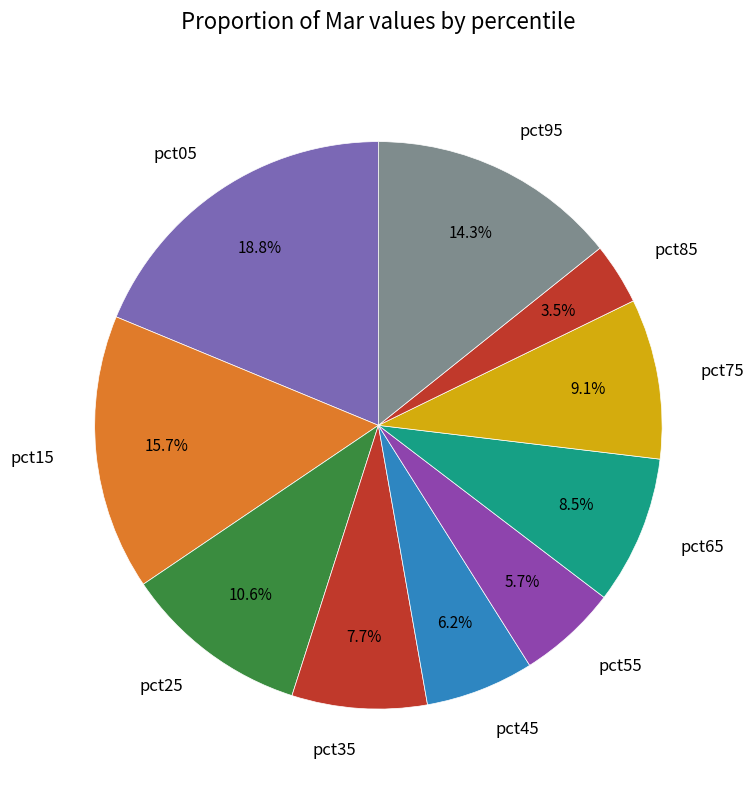

To the nearest percent, what is the combined percentage of pct55 and pct15?

21%